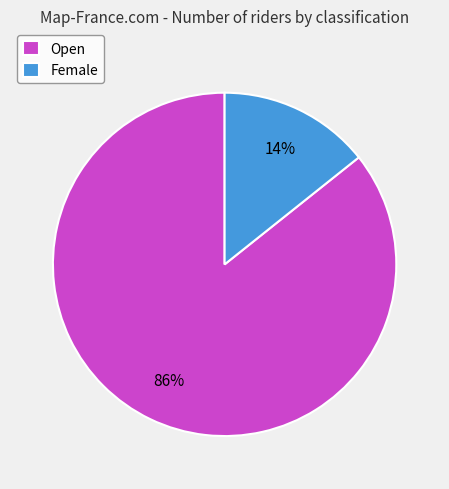

Which has a higher value, Female or Open?

Open